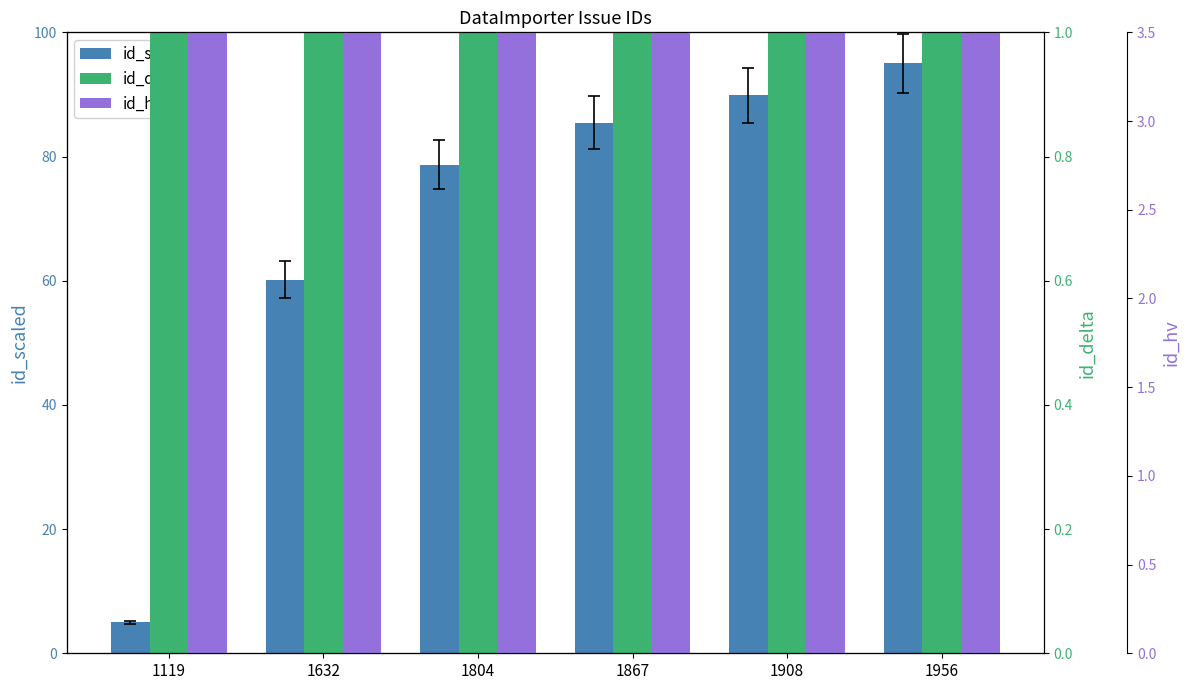

What is the average value of the id_hv series?

57.8